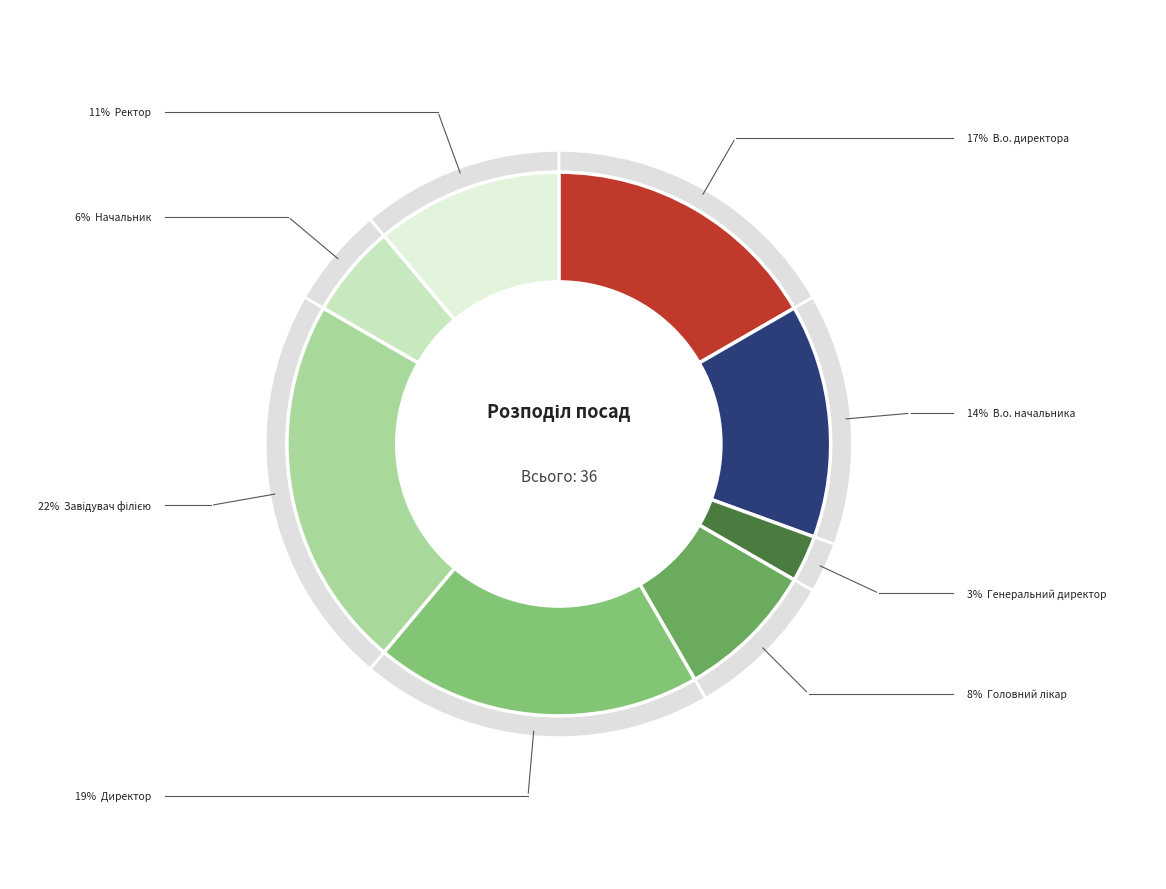

To the nearest percent, what portion does В.о. директора represent?

17%